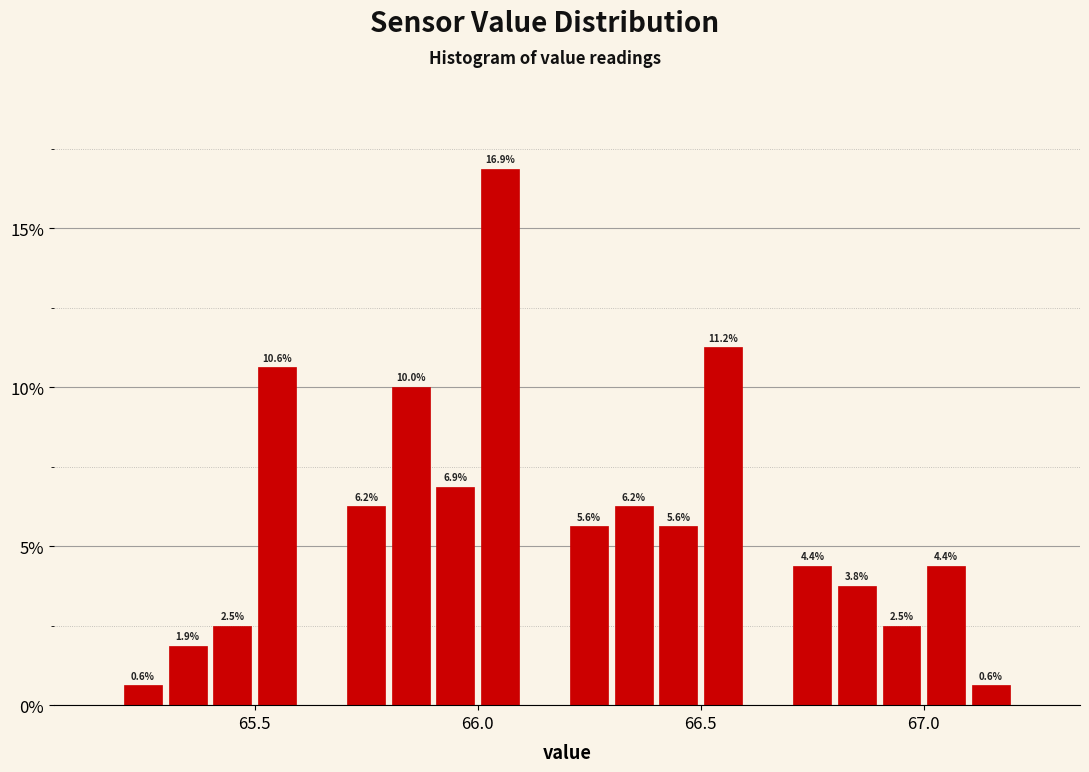

Read against the x-axis, roughly where is the centre of the tallest bar?

66.05